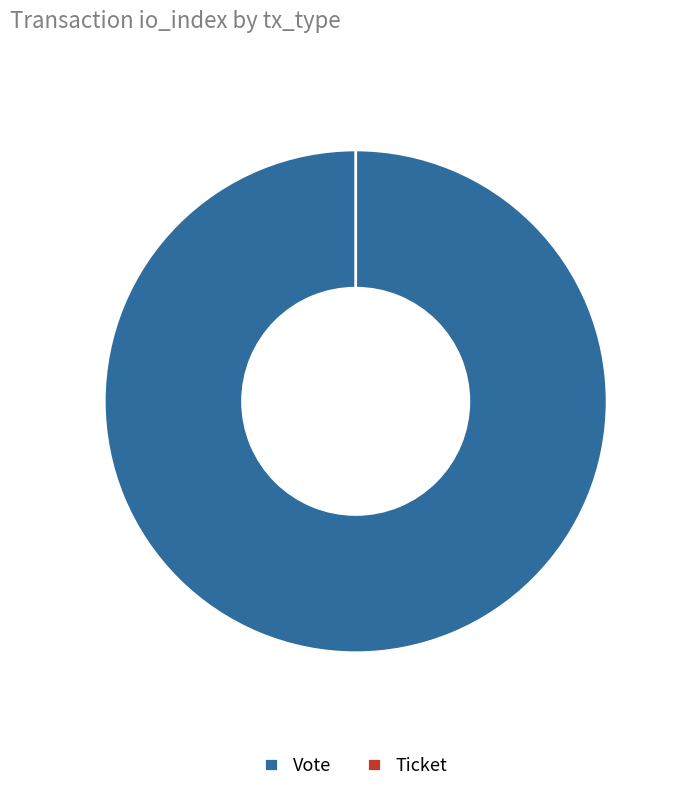

True or false: Ticket accounts for 10% of the total.

False